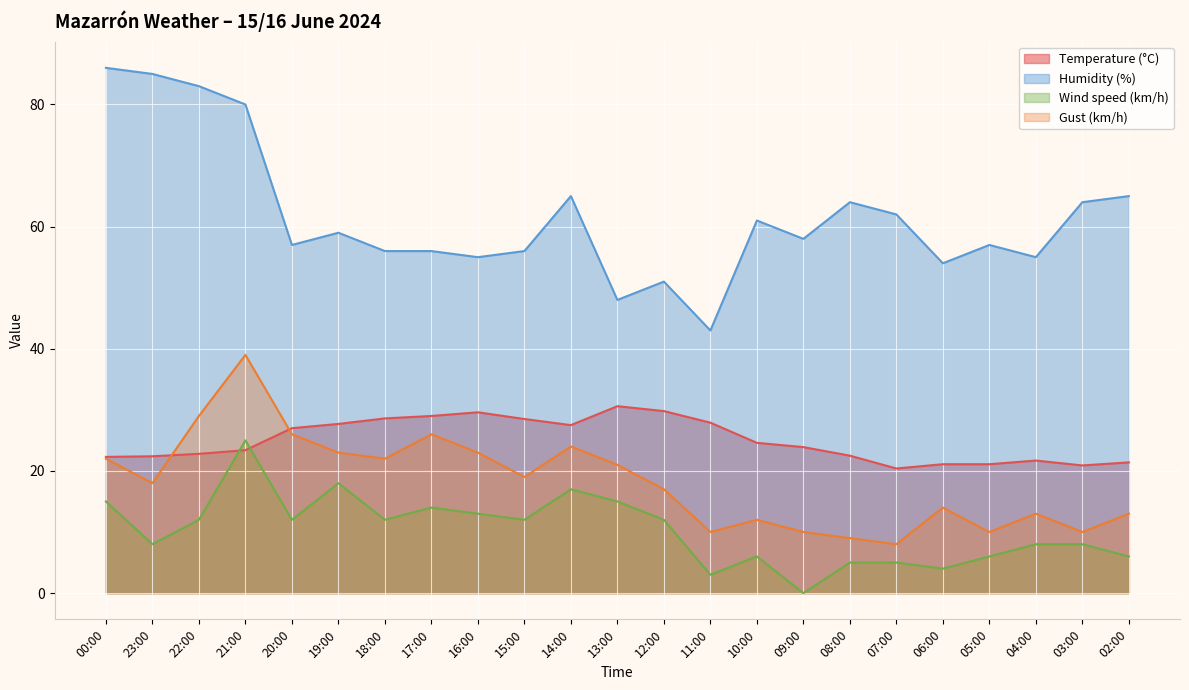

True or false: Wind speed (km/h) and Humidity (%) intersect in this chart.

False